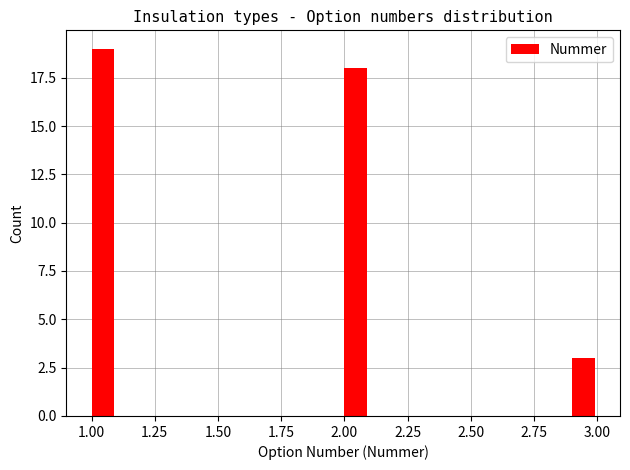

Around what value on the x-axis is the tallest bar? Give the approximate position of its centre, as read against the axis.

1.05